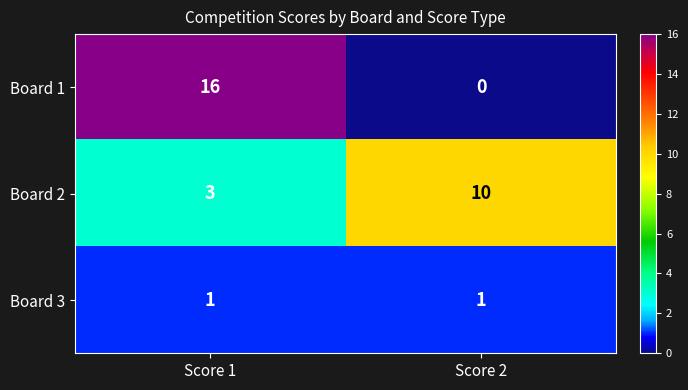

At which label does Board 1 reach its minimum?

Score 2